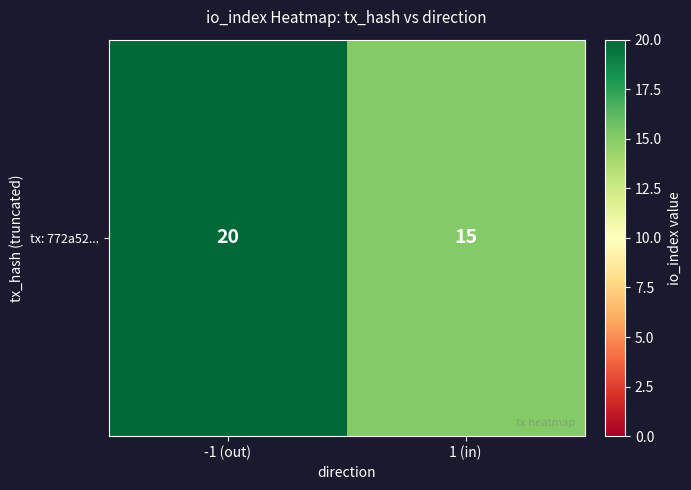

The chart shows a value of 15 at 1 (in). True or false?

True